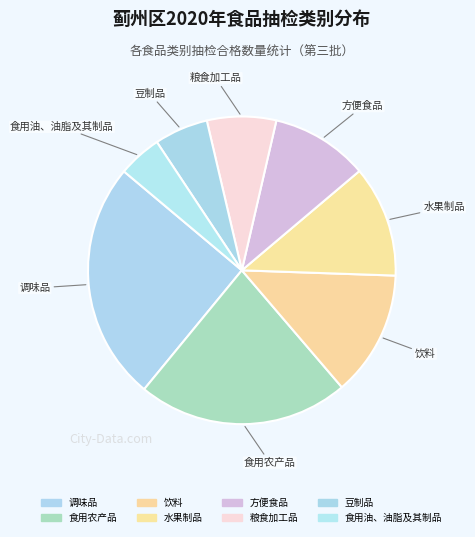

Is it true that 粮食加工品 is 7% of the pie?

True